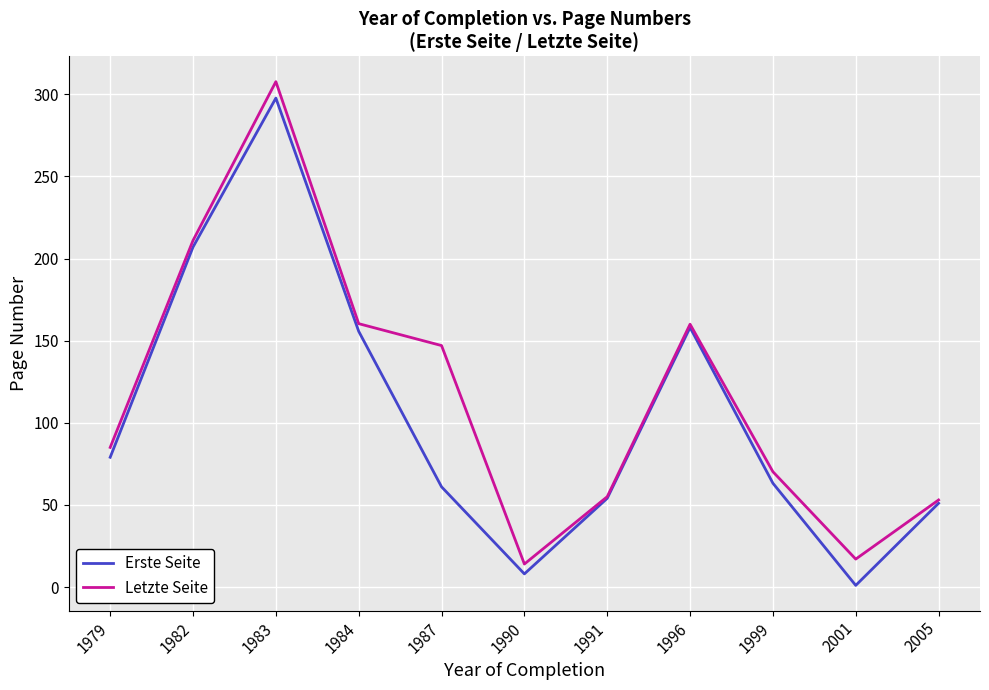

Which category has the lowest value in the Letzte Seite series?

1990